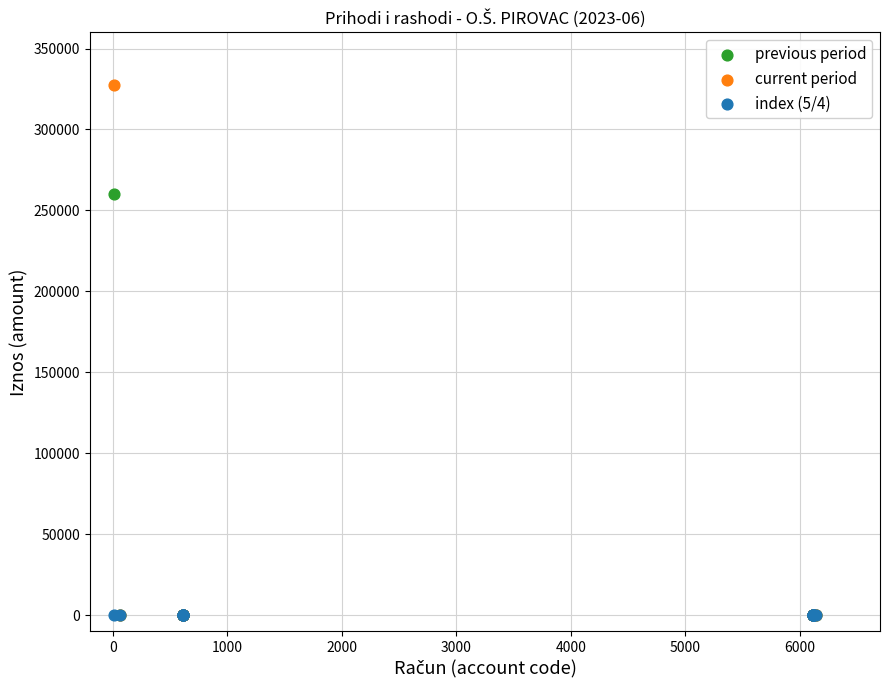

Which series has the widest spread of Y values?

current period